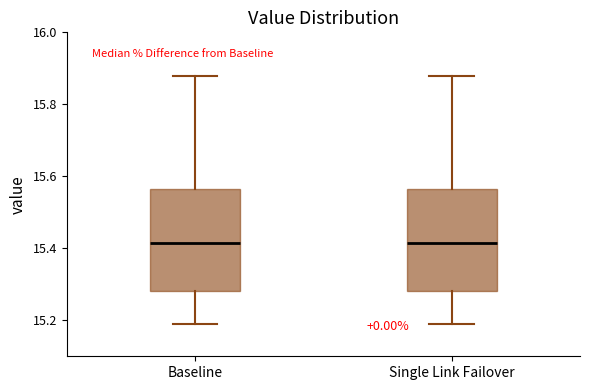

Reading left to right, transcribe this box plot: for each box, give where its median line is, the range the box spans, and where its two whiskers end, as read against the y-axis. The values are not printed on the chart, so give them approximately, as read against the axis.

Baseline: median 15.42, box 15.28 to 15.56, whiskers 15.20 to 15.88
Single Link Failover: median 15.42, box 15.28 to 15.56, whiskers 15.20 to 15.88